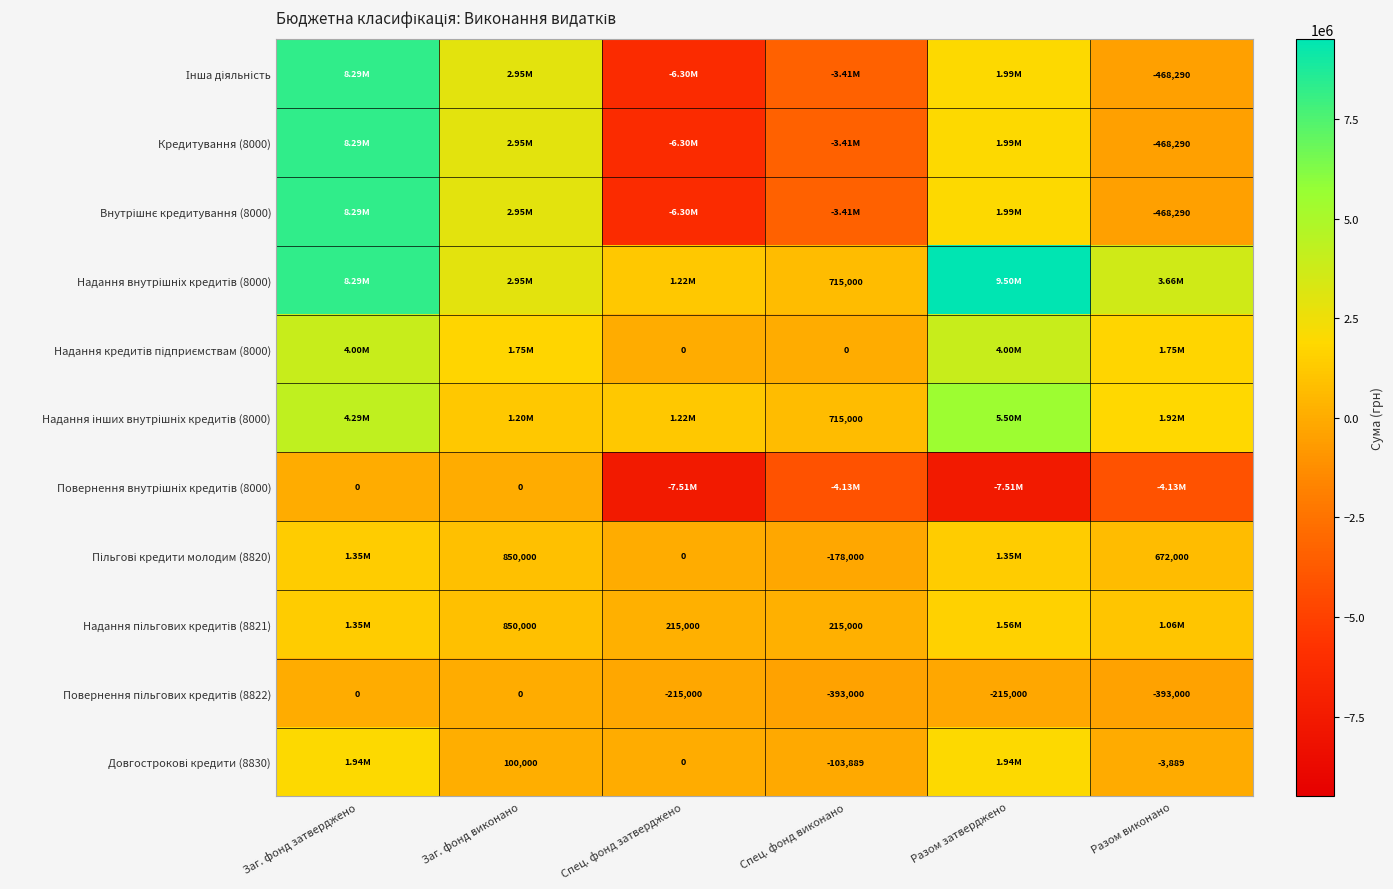

What is the maximum value shown in the chart?

9500000.0